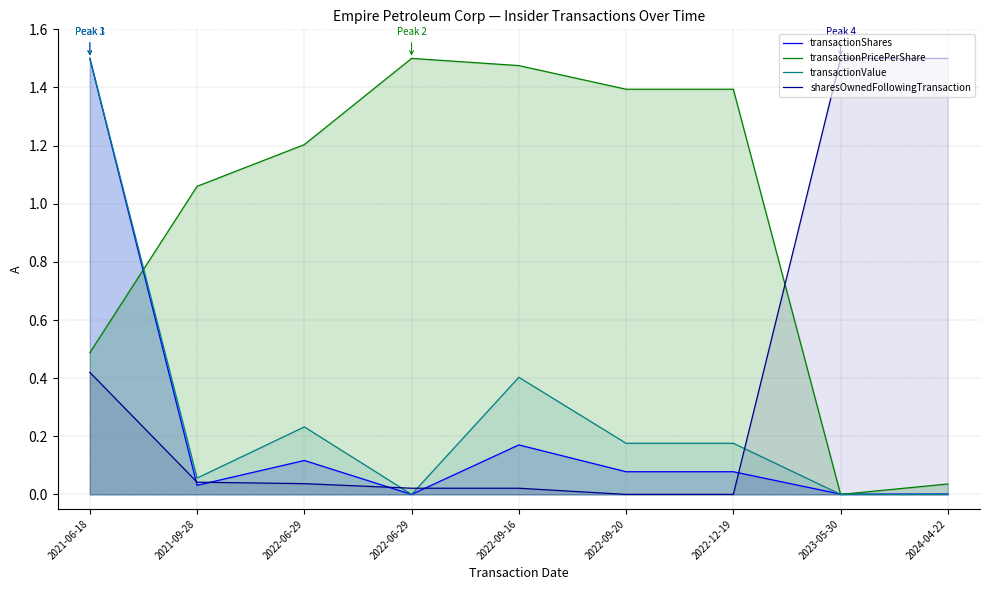

What is the difference between the maximum and minimum values in the sharesOwnedFollowingTransaction series?

1.5